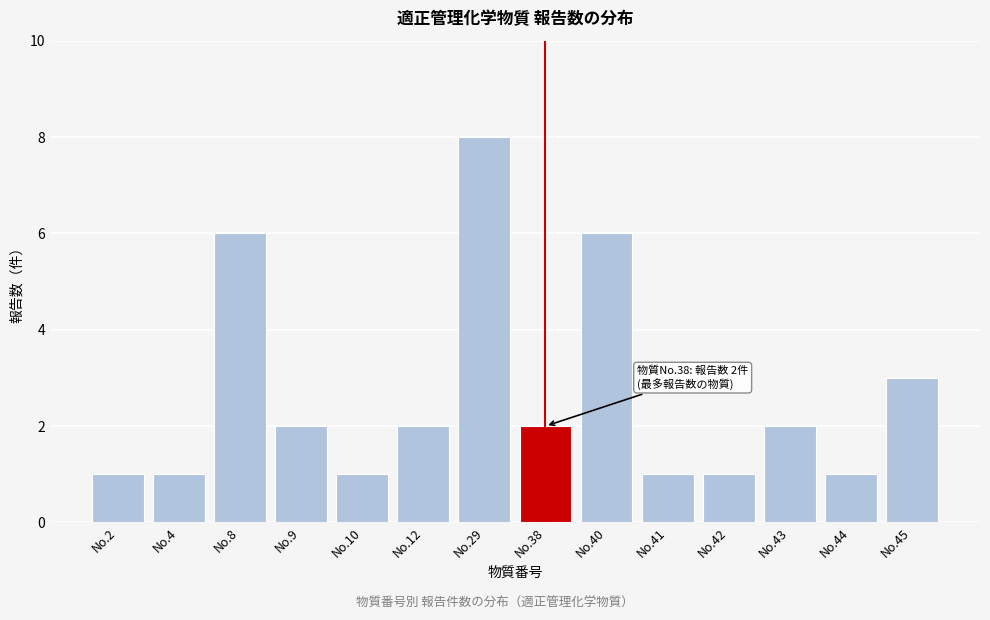

Reading right to left, transcribe all the data shown in this chart.

No.45=3	No.44=1	No.43=2	No.42=1	No.41=1	No.40=6	No.38=2	No.29=8	No.12=2	No.10=1	No.9=2	No.8=6	No.4=1	No.2=1